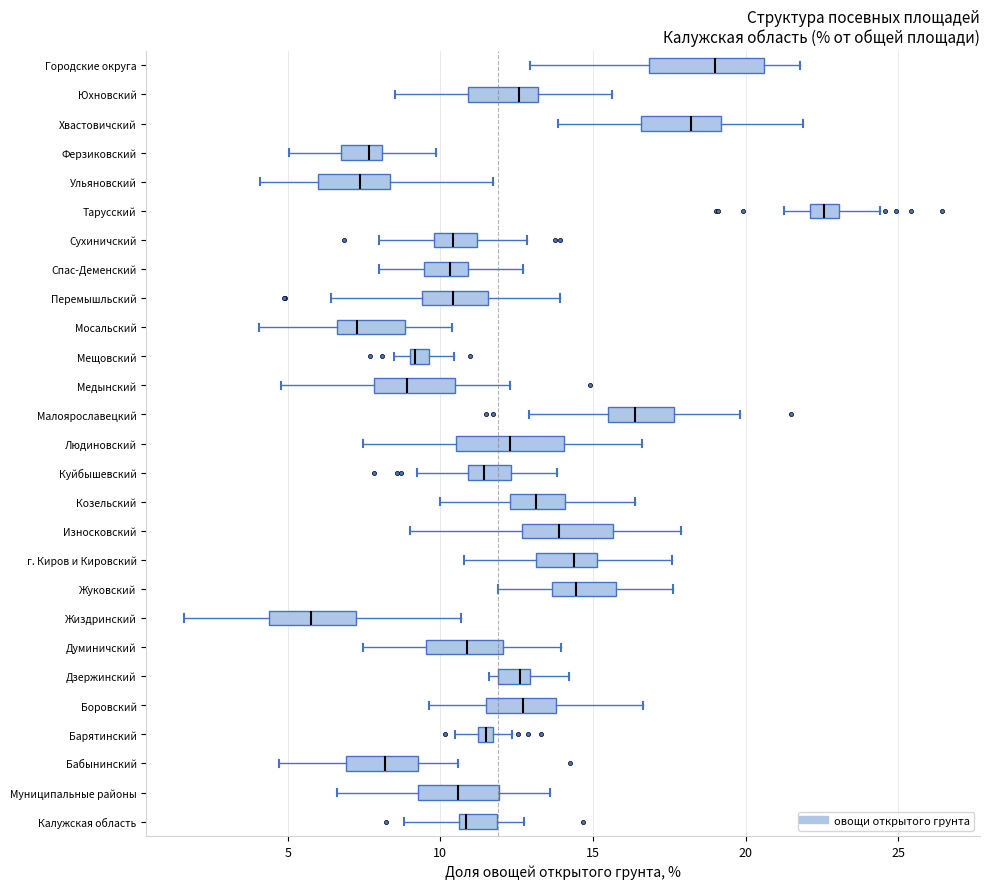

Where does the right whisker of the box for Козельский end on the x-axis? The values are not printed on the chart, so give them approximately, as read against the axis.

16.5